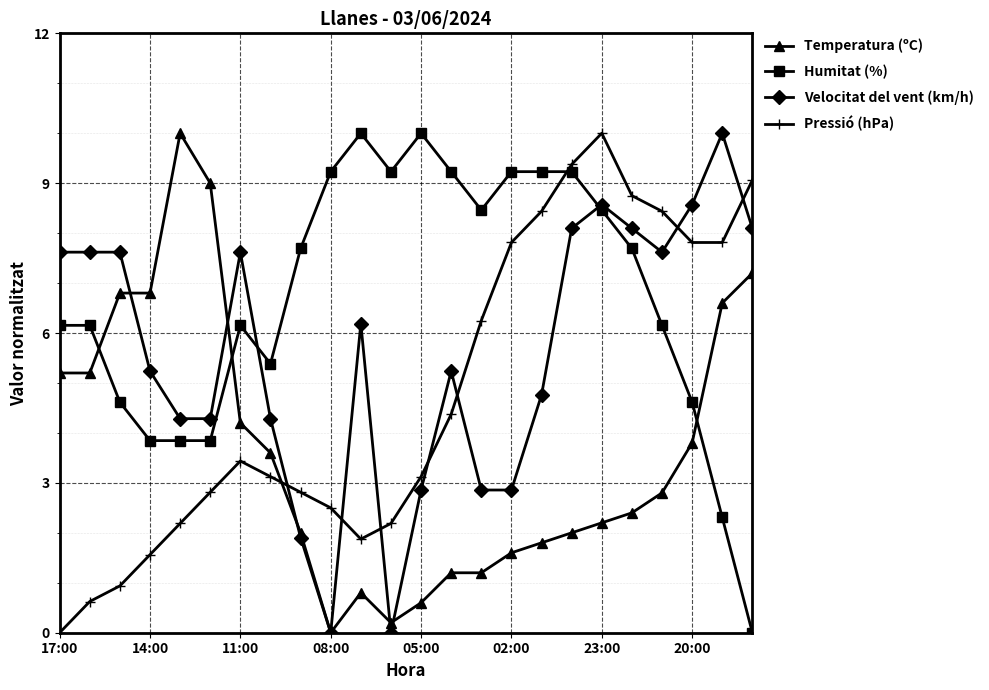

True or false: Pressió (hPa) has more than 1 points higher than both neighbors.

True